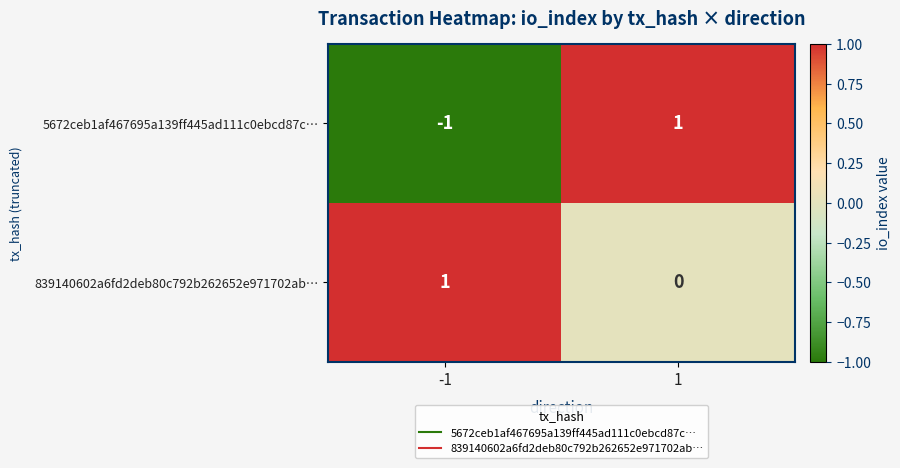

Reading right to left, list all the values displayed in this chart.

5672ceb1af467695a139ff445ad111c0ebcd87c…: 1=1	-1=-1
839140602a6fd2deb80c792b262652e971702ab…: 1=0	-1=1